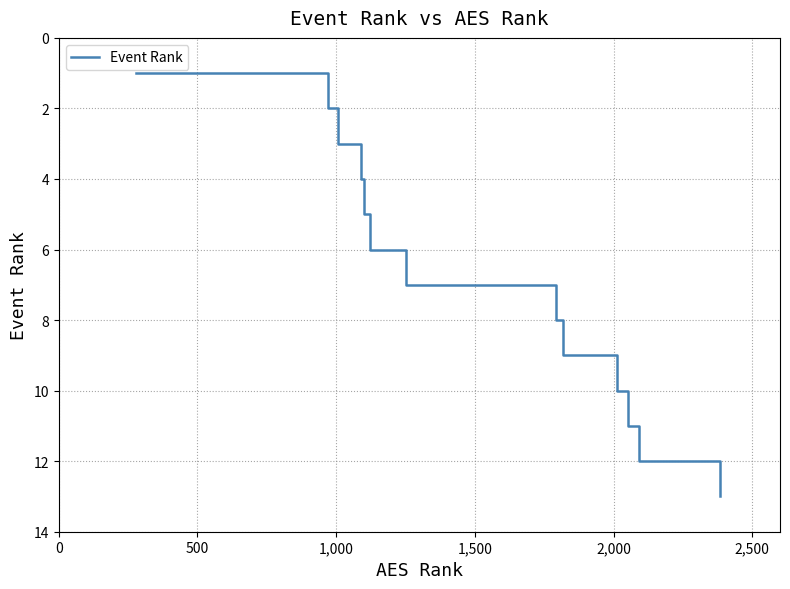

What is the difference between the maximum and minimum values?

12